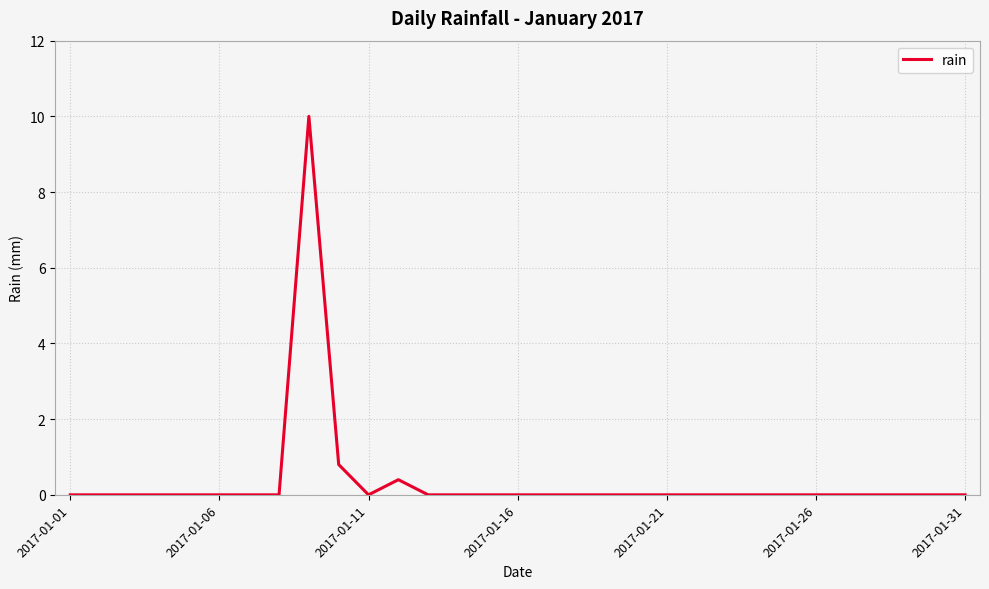

What is the difference between the maximum and minimum values?

10.0